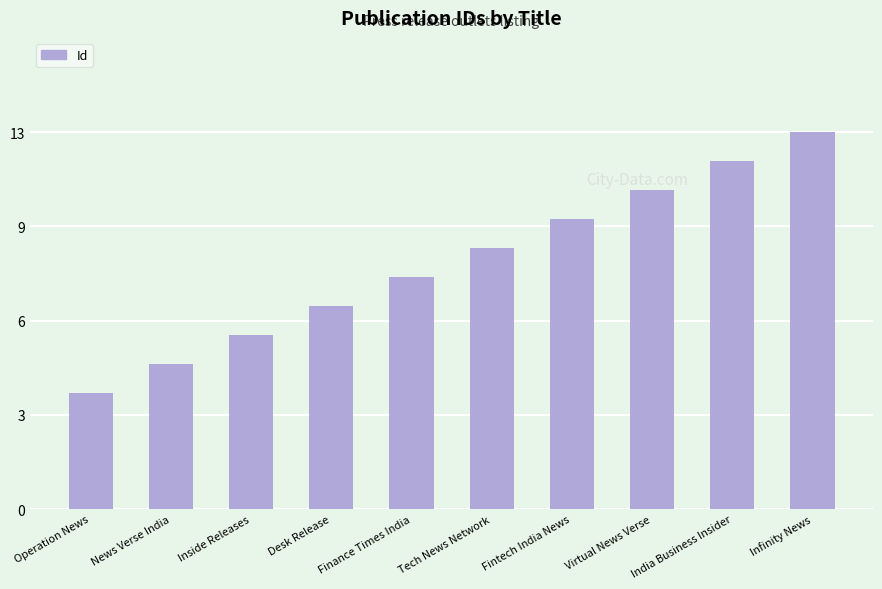

What is the difference between the values at Fintech India News and Virtual News Verse?

1